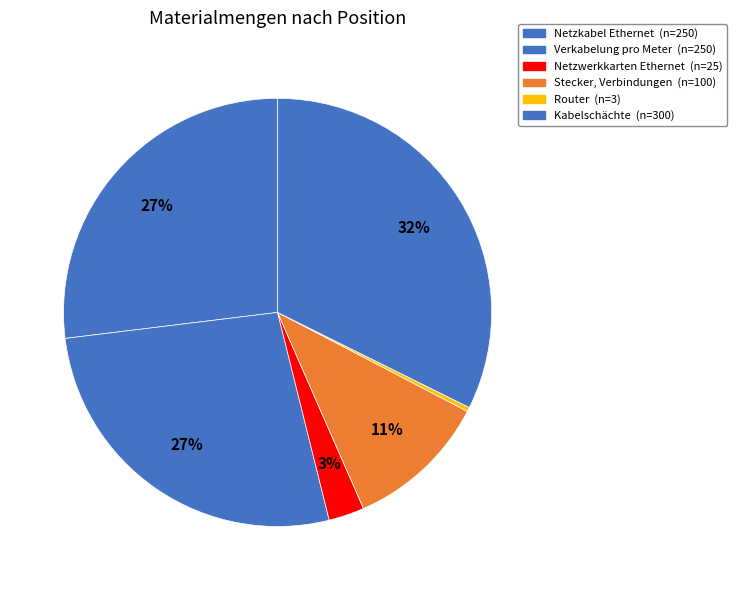

How many segments does this pie chart have?

6